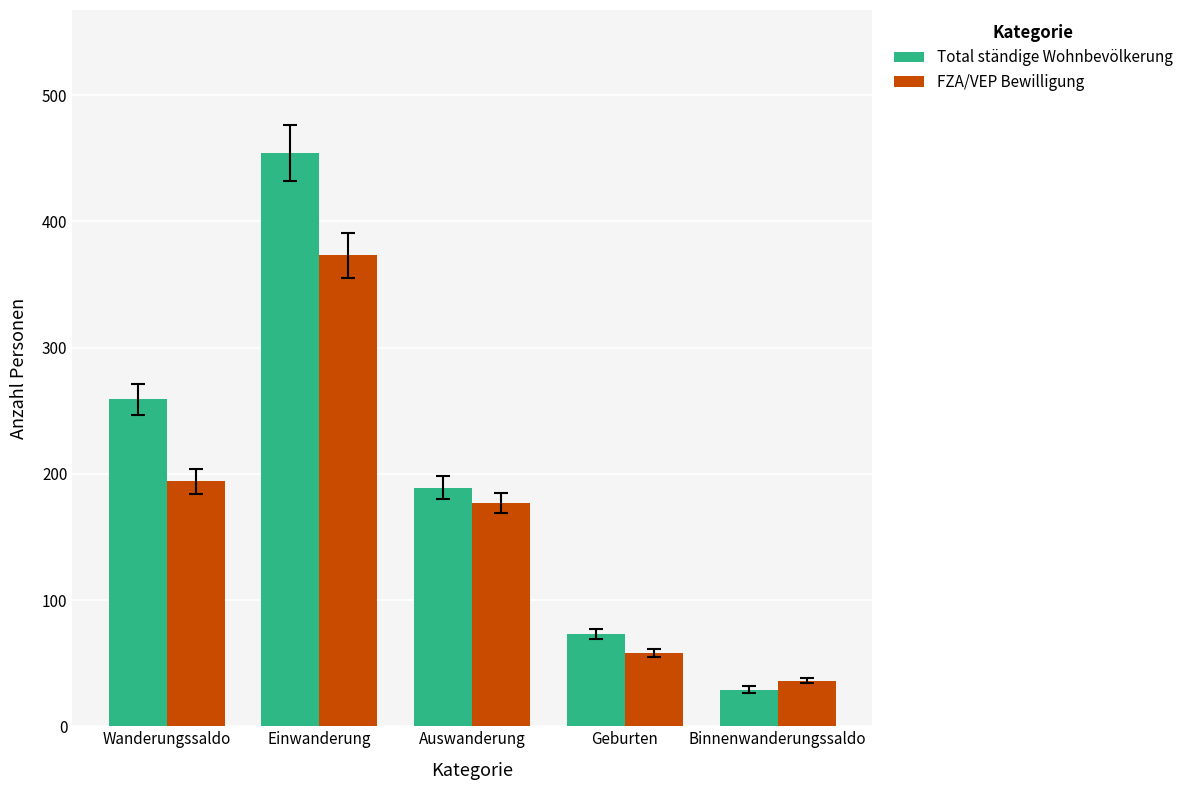

What is the total value across all series at Binnenwanderungssaldo?

65